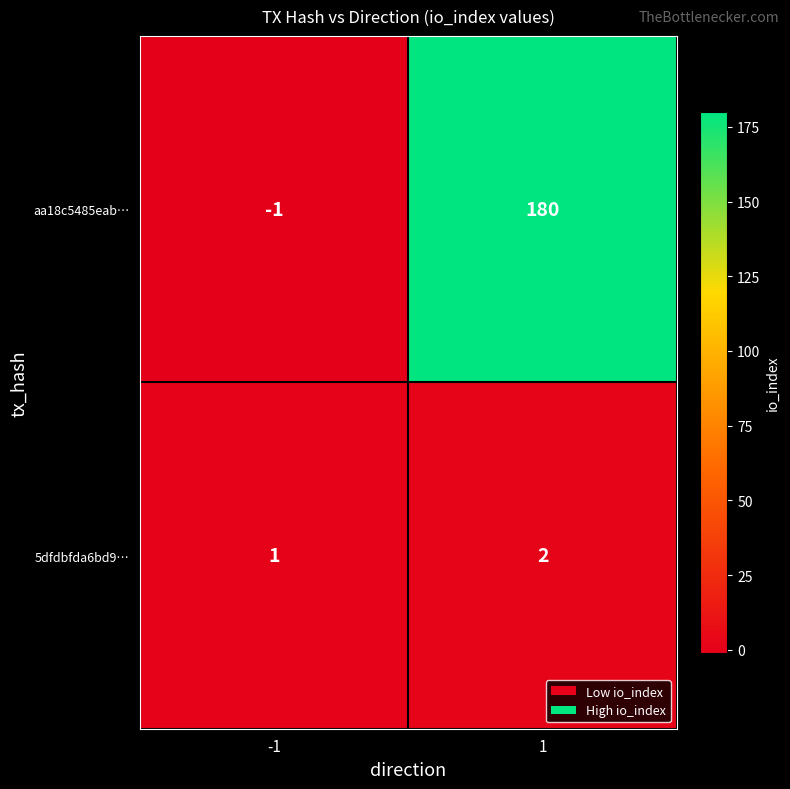

Which series changed the most between -1 and 1?

aa18c5485eab…